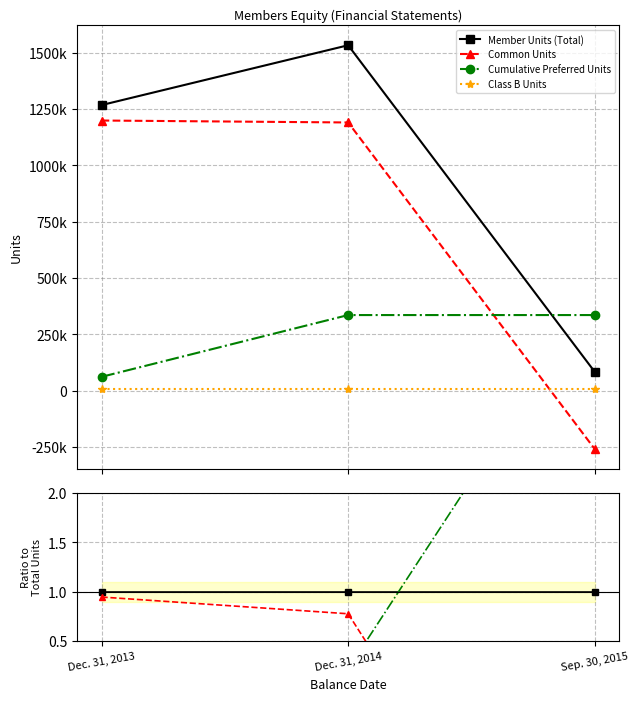

What is the label of the 3rd point from the left?

Sep. 30, 2015